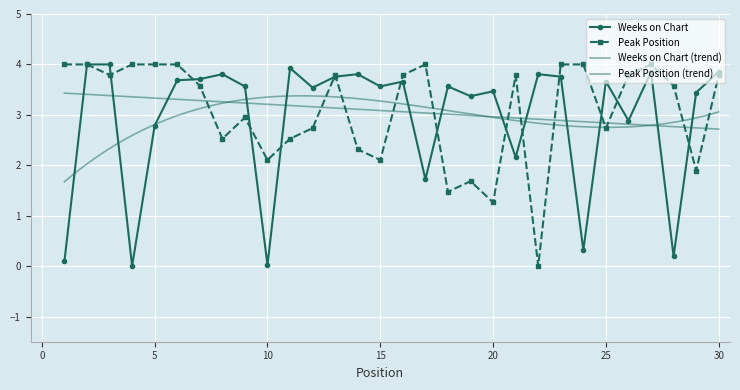

Which category has the highest value in the Peak Position series?

1